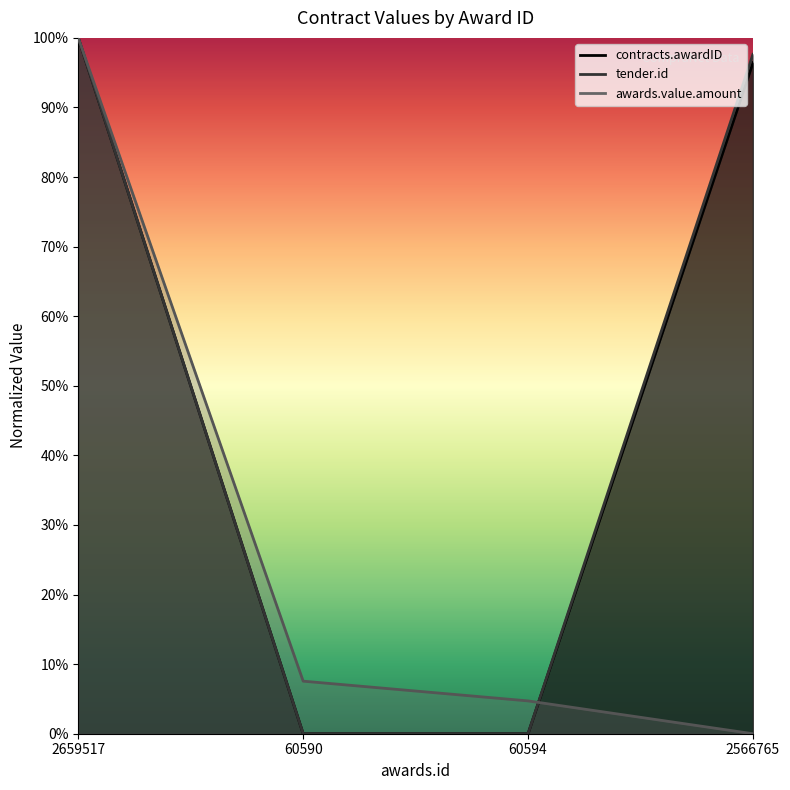

What is the value of the awards.value.amount point at the 2nd from the left?

0.1